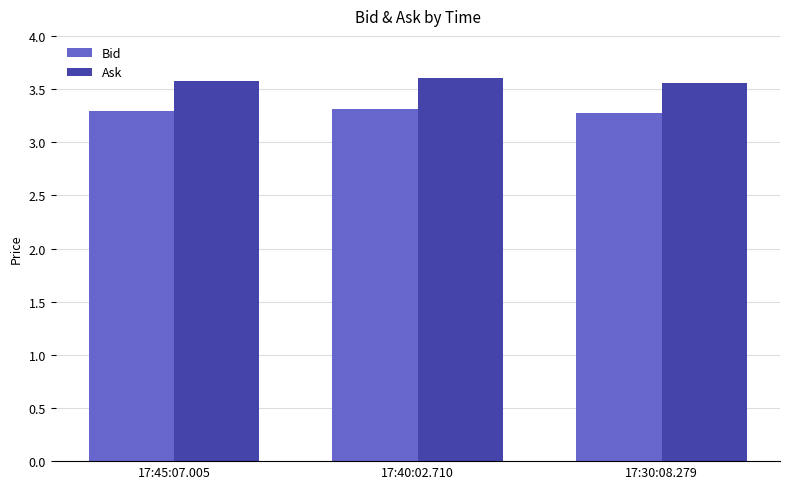

The value of Bid at 17:30:08.279 is 1.4. True or false?

False